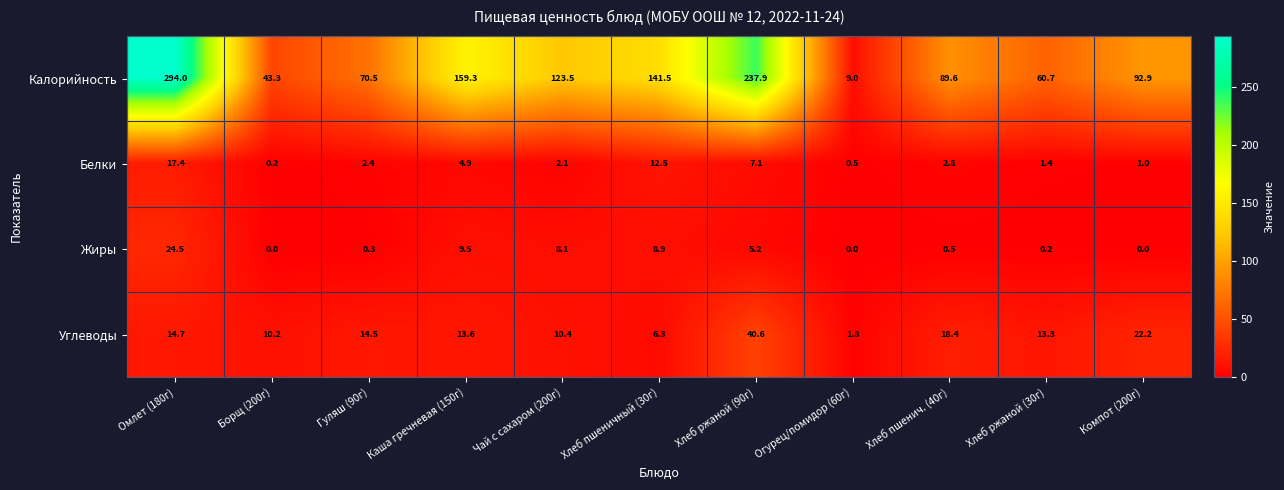

How many series are shown in this chart?

4